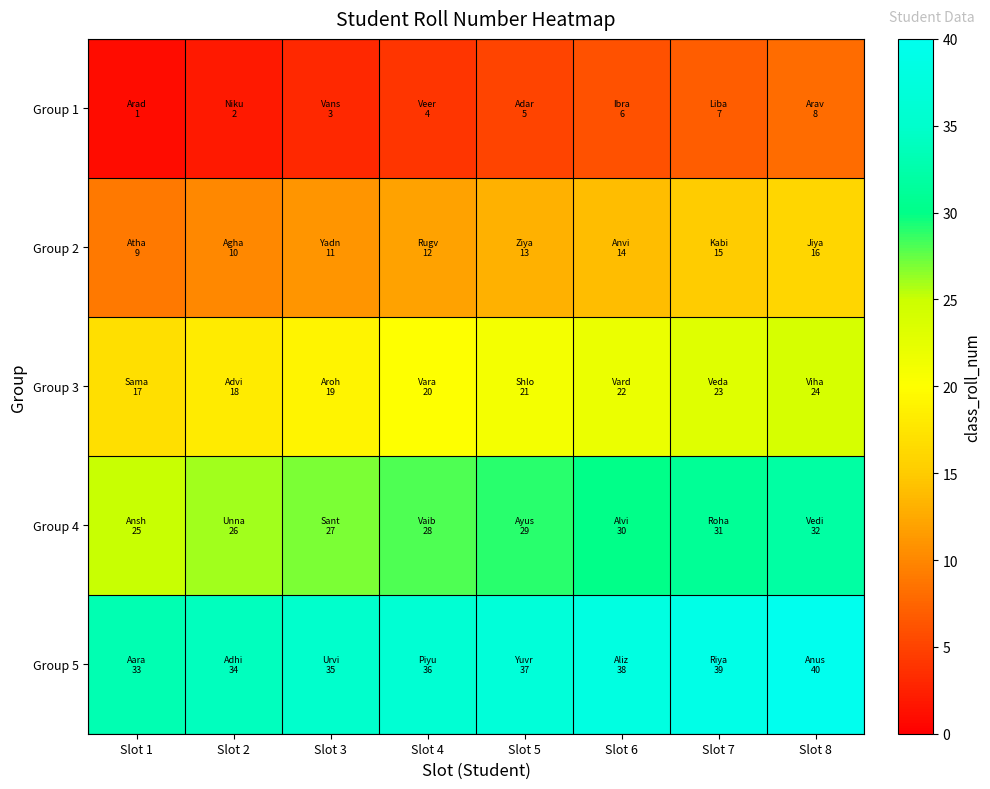

What is the greatest value displayed?

40